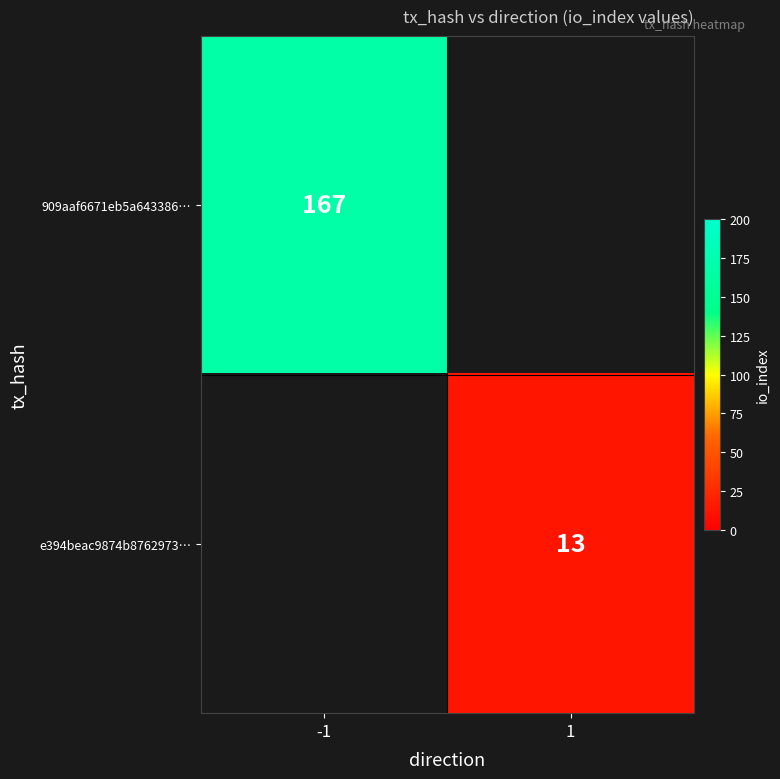

Which has a higher value, 1 or -1?

-1